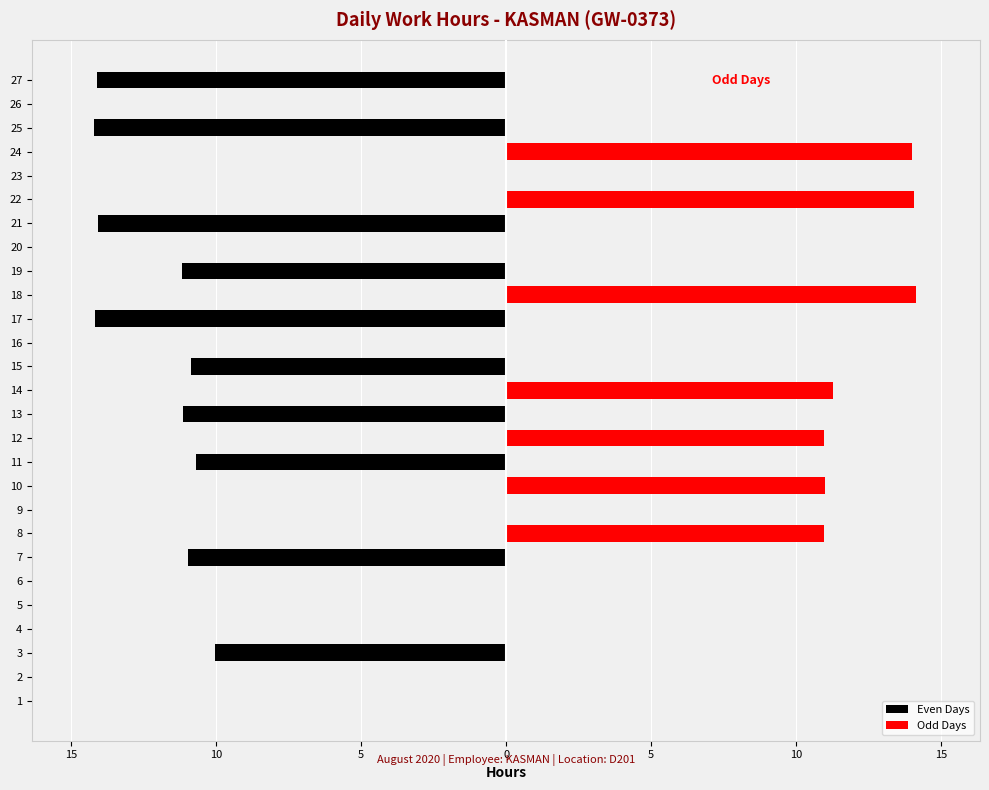

The value of Odd Days at 6 is 6.9. True or false?

False